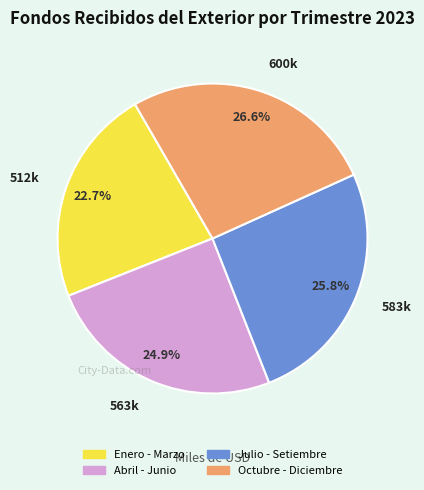

To the nearest percent, what portion does Julio - Setiembre represent?

26%